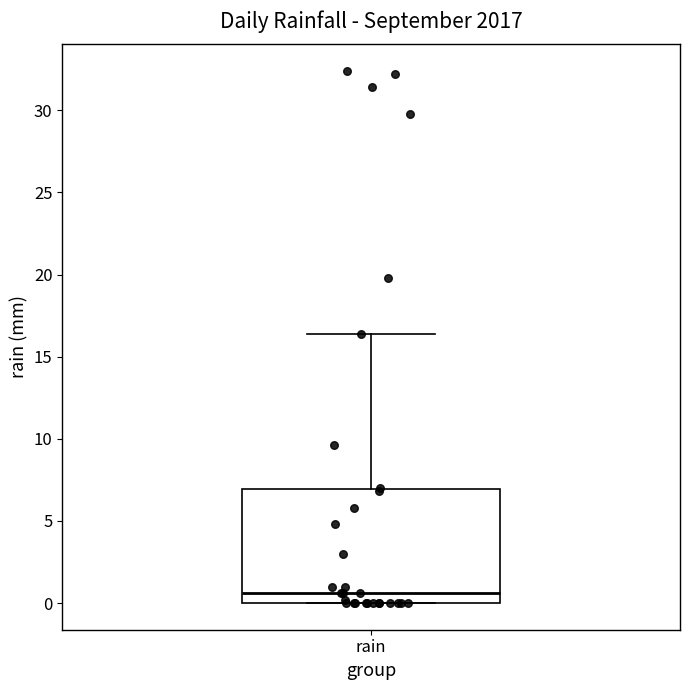

Where does the upper whisker of the box for rain end on the y-axis? The values are not printed on the chart, so give them approximately, as read against the axis.

16.5